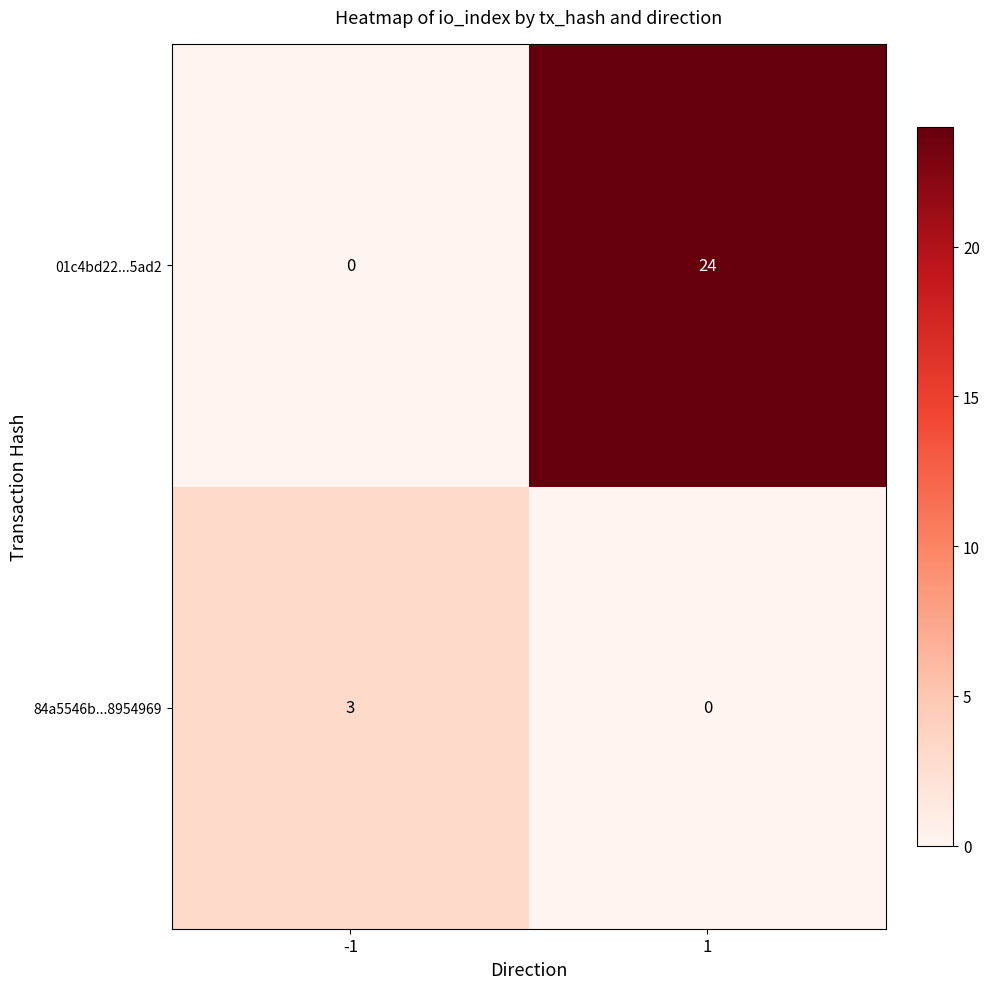

What is the difference between the 84a5546b...8954969 values at -1 and 1?

3